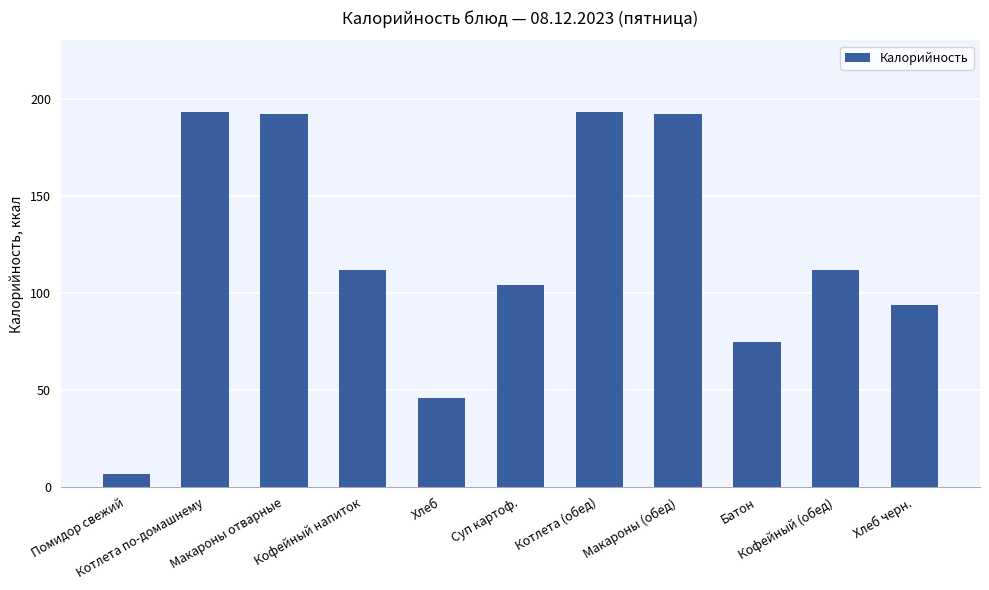

What is the change in value from Макароны отварные to Батон?

-117